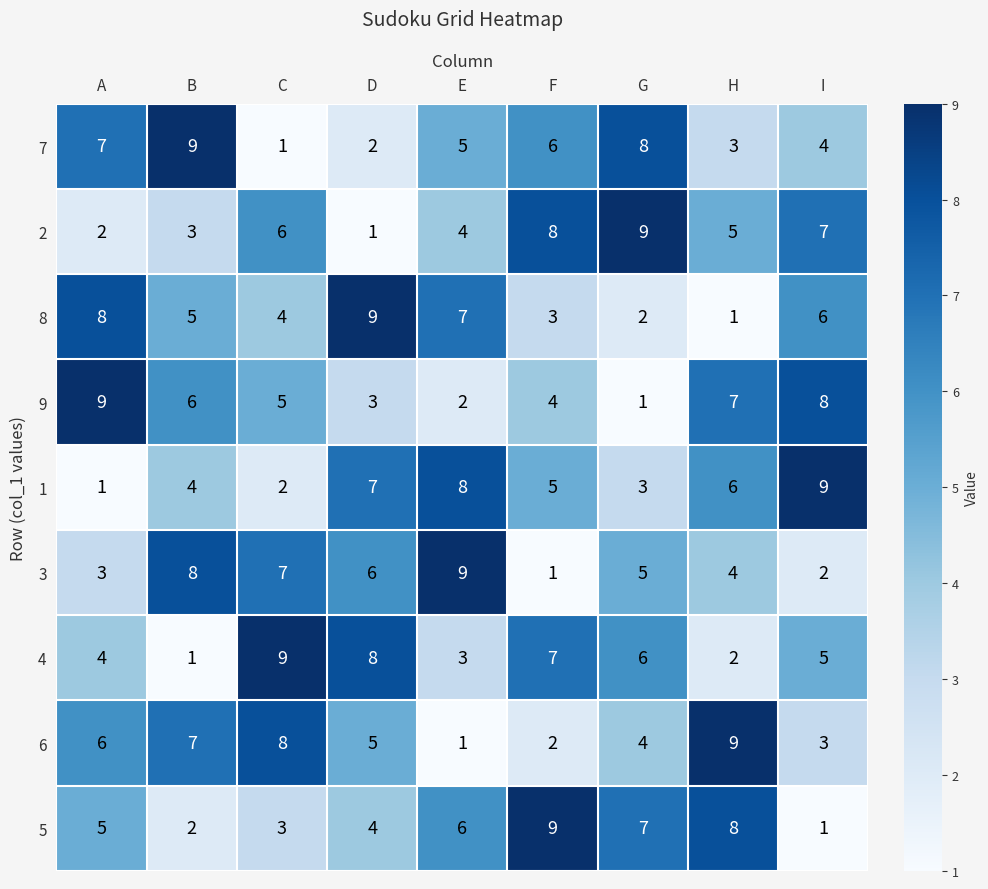

Between B and E, which series saw the biggest shift?

6